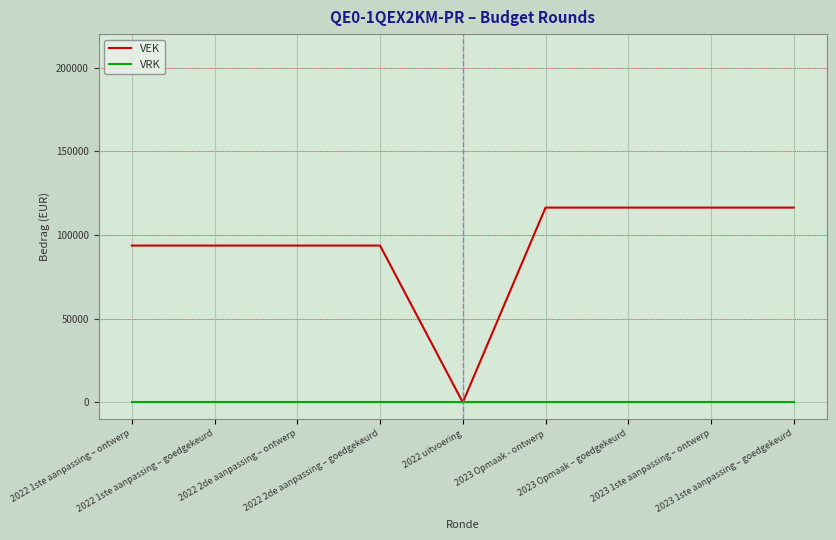

List the series in order of their peak value, lowest first.

VRK, VEK